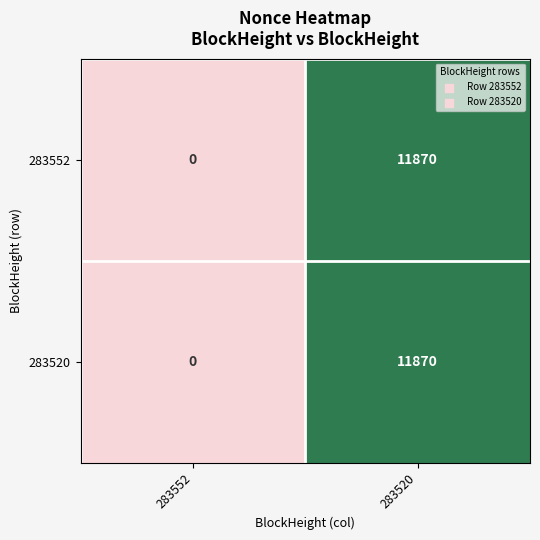

Reading left to right, list all the values displayed in this chart.

283552: 0	11870
283520: 0	11870